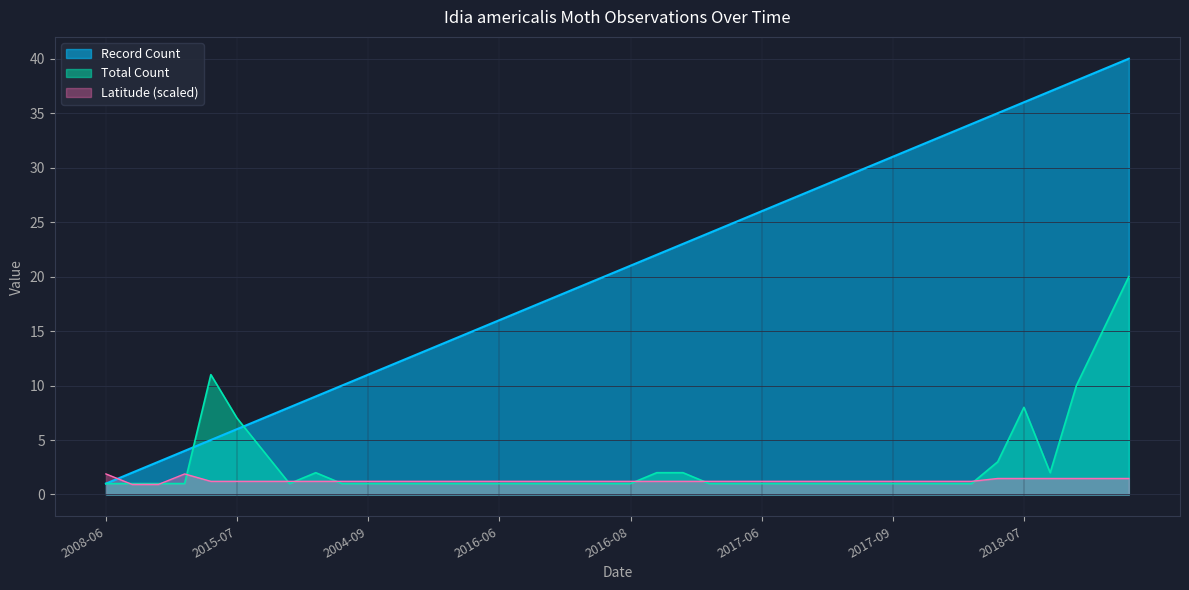

Which series has the largest range (max minus min)?

Record Count